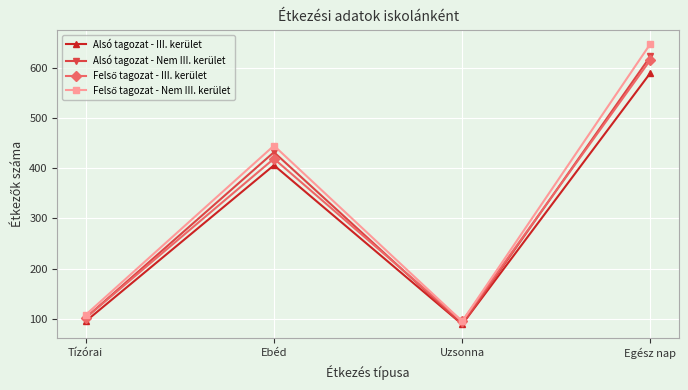

What is the spread (max minus min) of values at Tízórai?

13